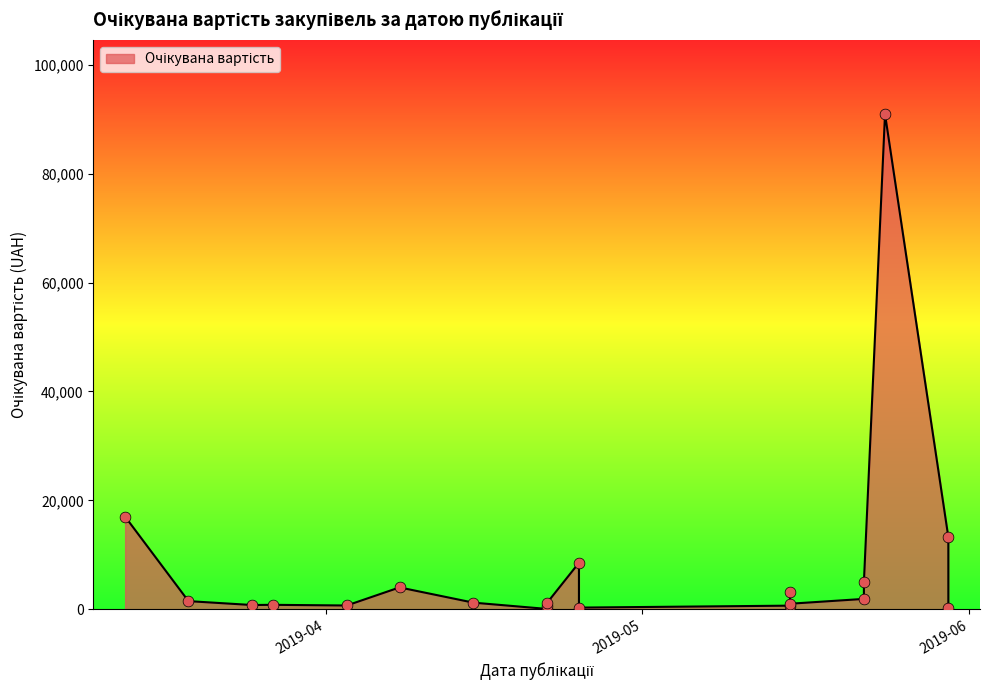

Approximately how many times larger is the value at 2019-05-22 compared to 2019-03-27?

2.4